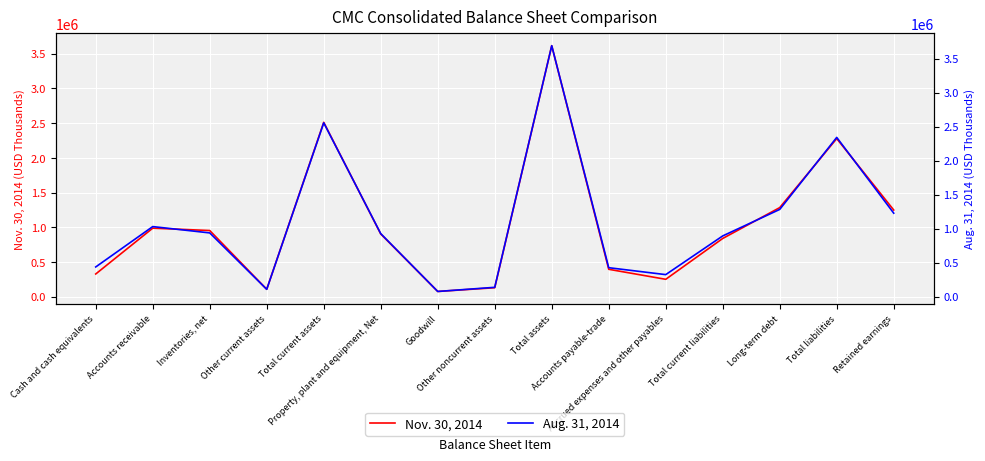

What is the difference between the maximum and second lowest values in the Nov. 30, 2014 series?

3510684